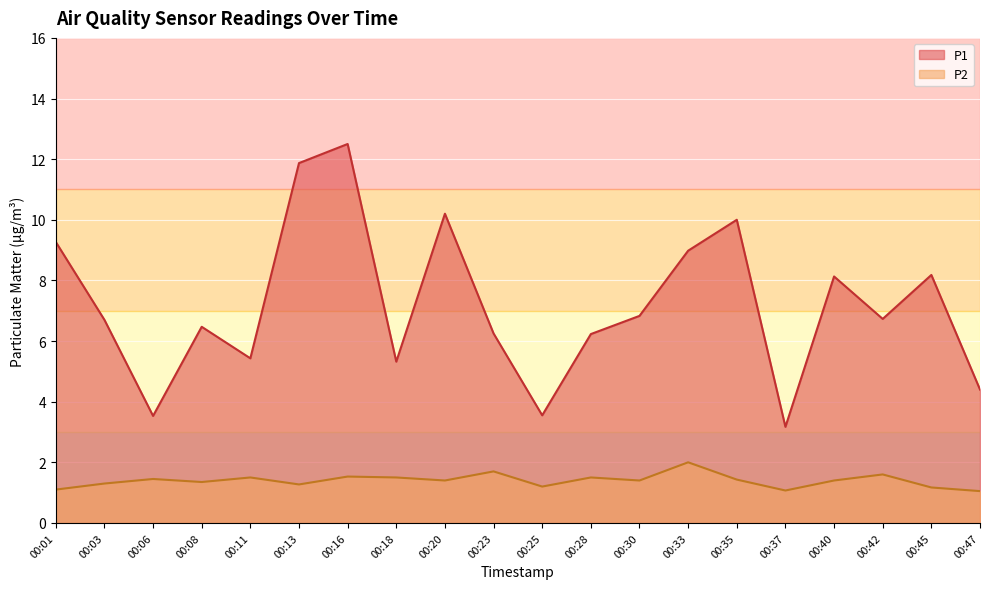

What is the average value of the P2 series?

1.4